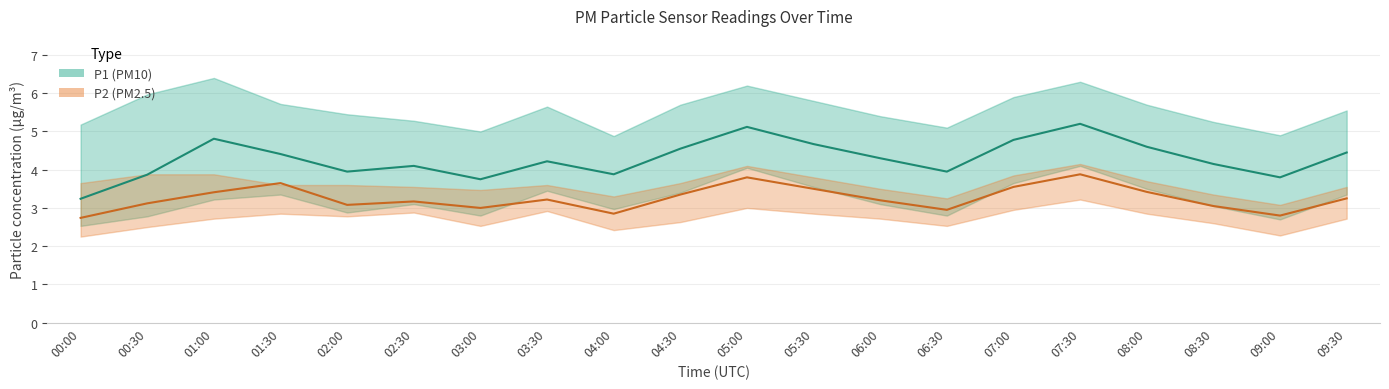

True or false: P1 and P2 intersect in this chart.

False